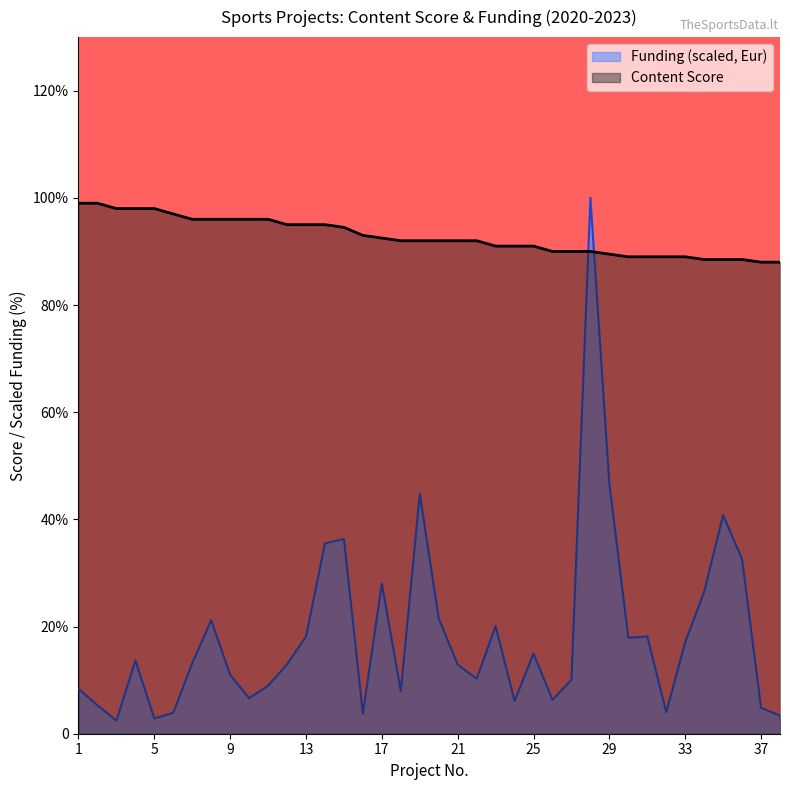

What is the difference between the maximum and second lowest values in the Turinio vertinimo balas series?

11.0